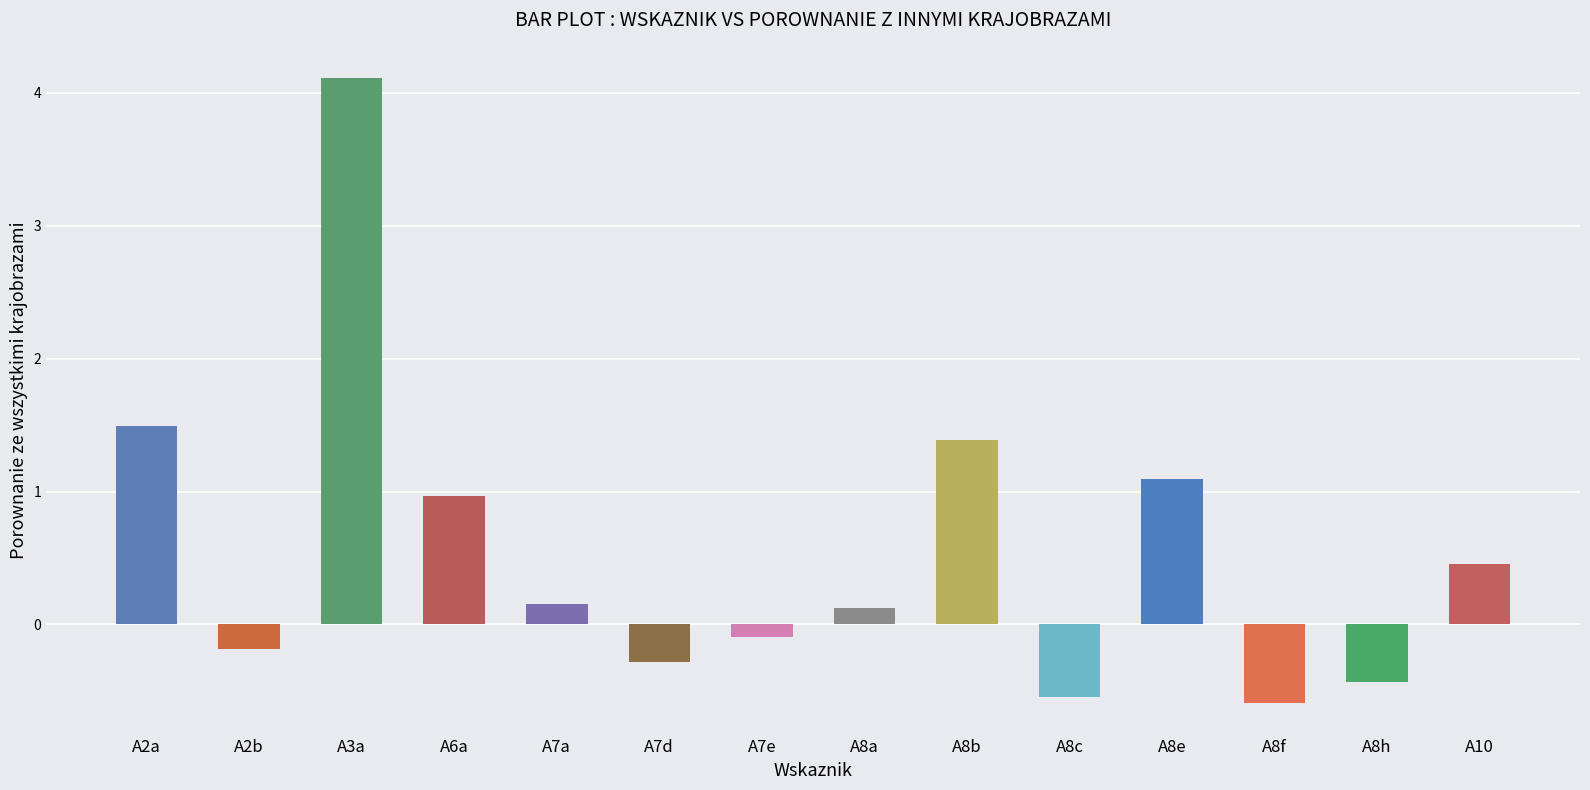

What position from the right is A8e?

4